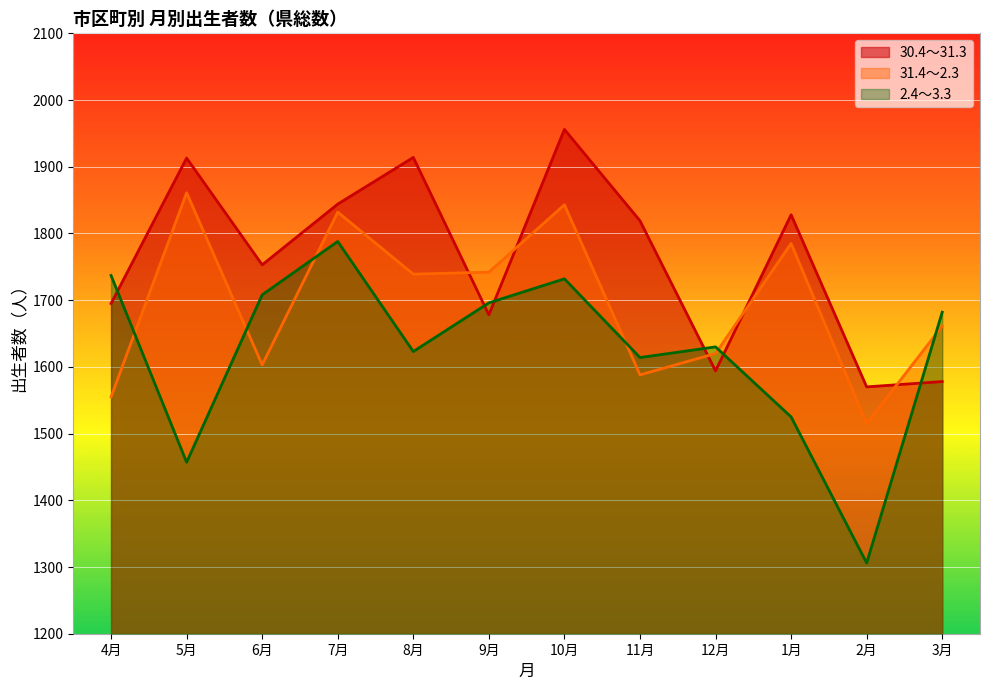

Reading left to right, what are all the values shown in this chart?

30.4～31.3: 1695	1913	1753	1844	1914	1678	1956	1819	1594	1828	1570	1578
31.4～2.3: 1555	1861	1603	1832	1739	1742	1843	1588	1620	1785	1515	1661
2.4～3.3: 1737	1457	1708	1788	1623	1696	1732	1614	1630	1525	1306	1682